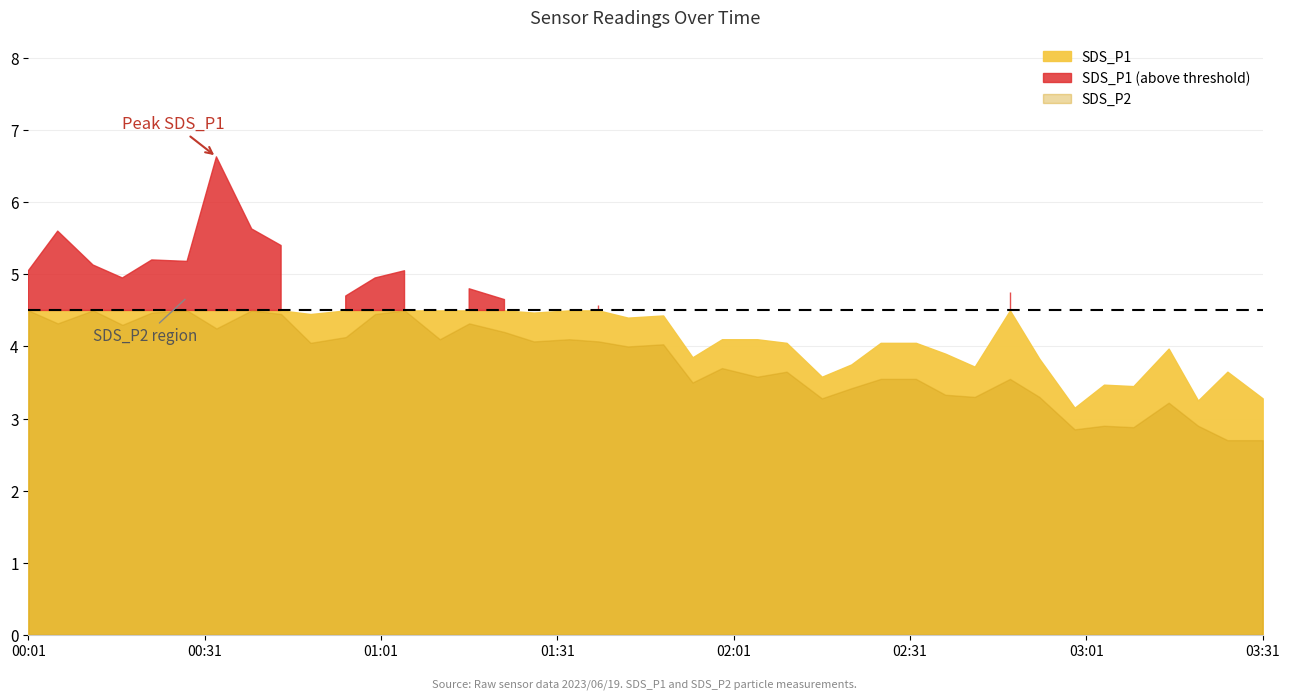

How many interior local valleys does the SDS_P2 series have?

13